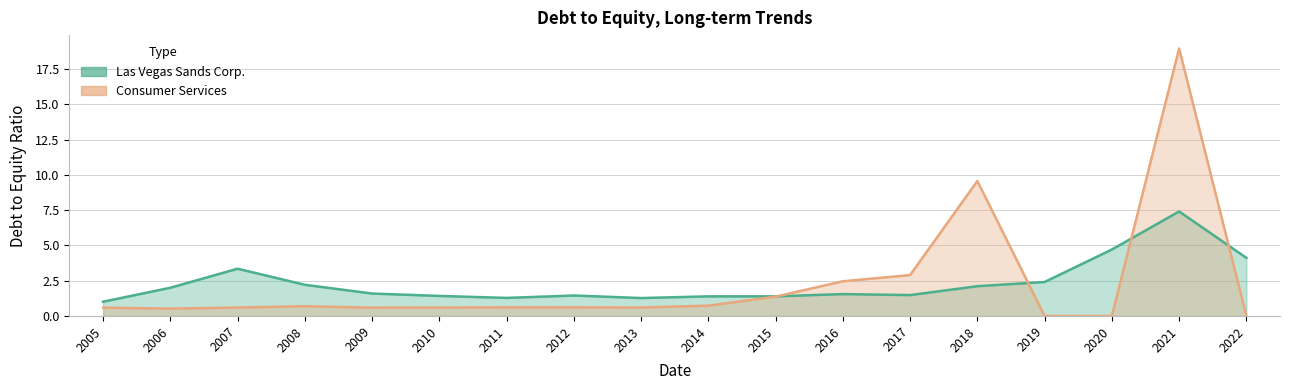

Reading left to right, what are all the values shown in this chart?

Las Vegas Sands Corp.: 1.0	2.0	3.4	2.2	1.6	1.4	1.3	1.4	1.3	1.4	1.4	1.6	1.5	2.1	2.4	4.7	7.4	4.1
Consumer Services: 0.6	0.5	0.6	0.7	0.6	0.6	0.6	0.6	0.6	0.7	1.4	2.5	2.9	9.6	0.0	0.0	19.0	0.0